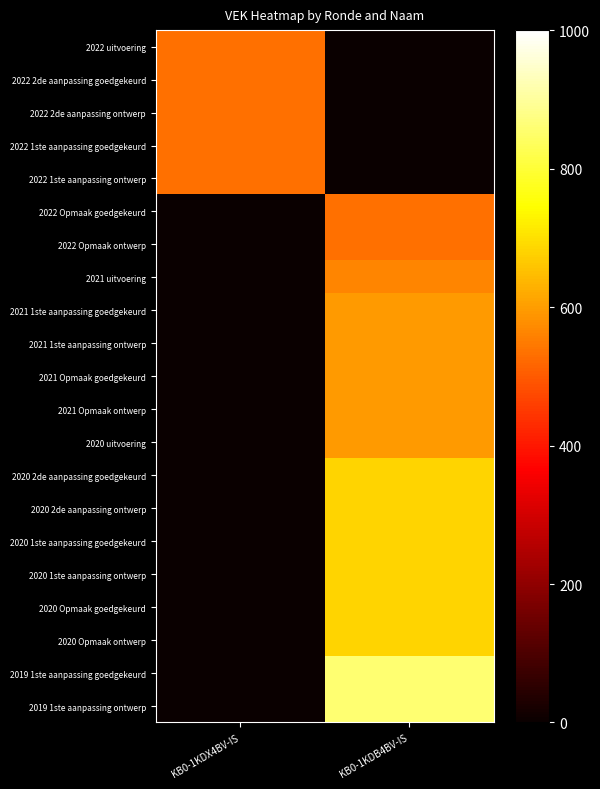

What is the difference between the highest and lowest values at KB0-1KDX4BV-IS?

535